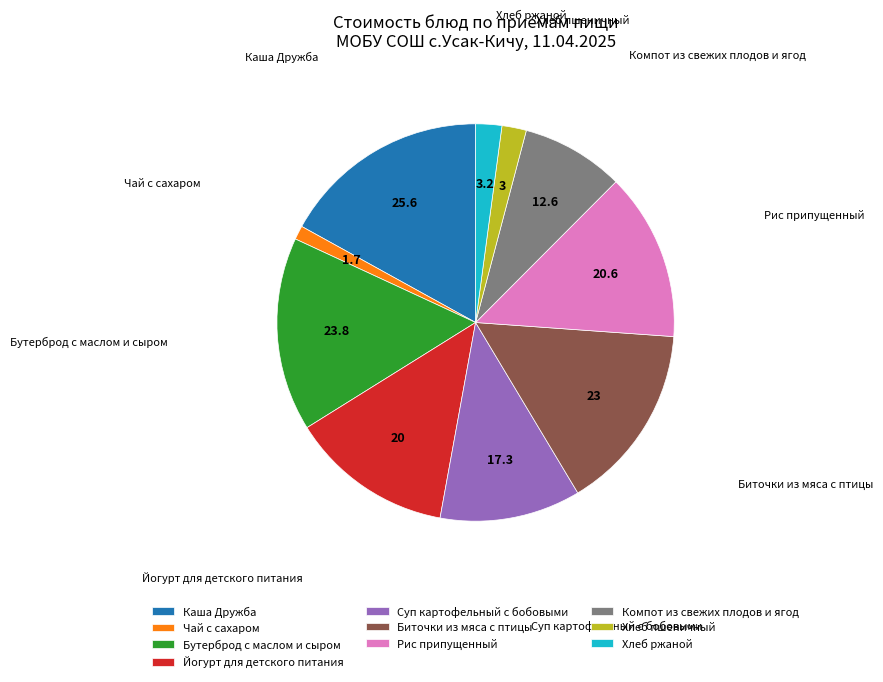

What is the ratio of the value at Хлеб ржаной to the value at Каша Дружба?

0.1